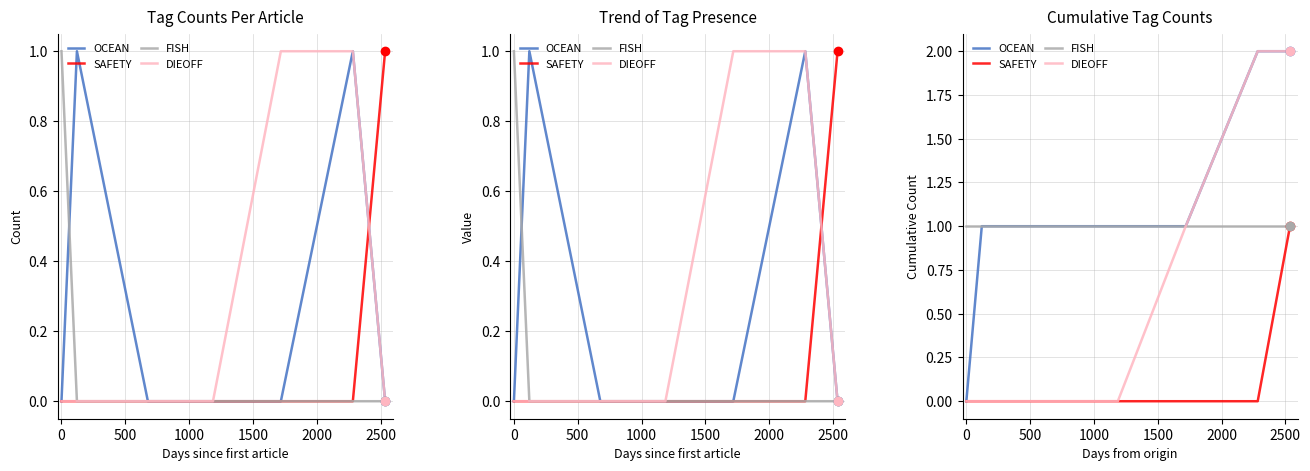

Rank the series by their maximum value, from highest to lowest.

OCEAN, DIEOFF, SAFETY, FISH